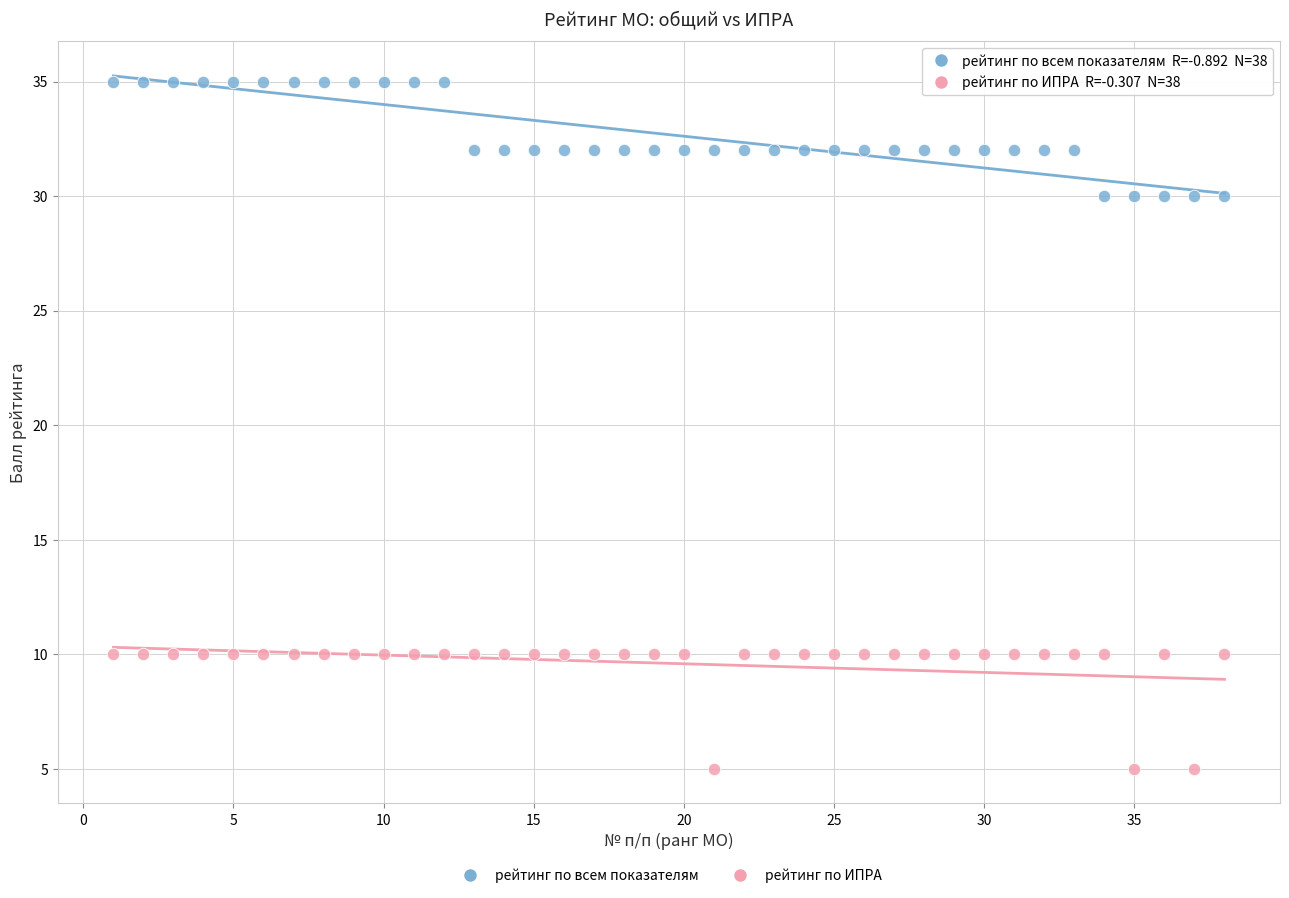

Across all data points, what is the range of Y values (max minus min)?

30